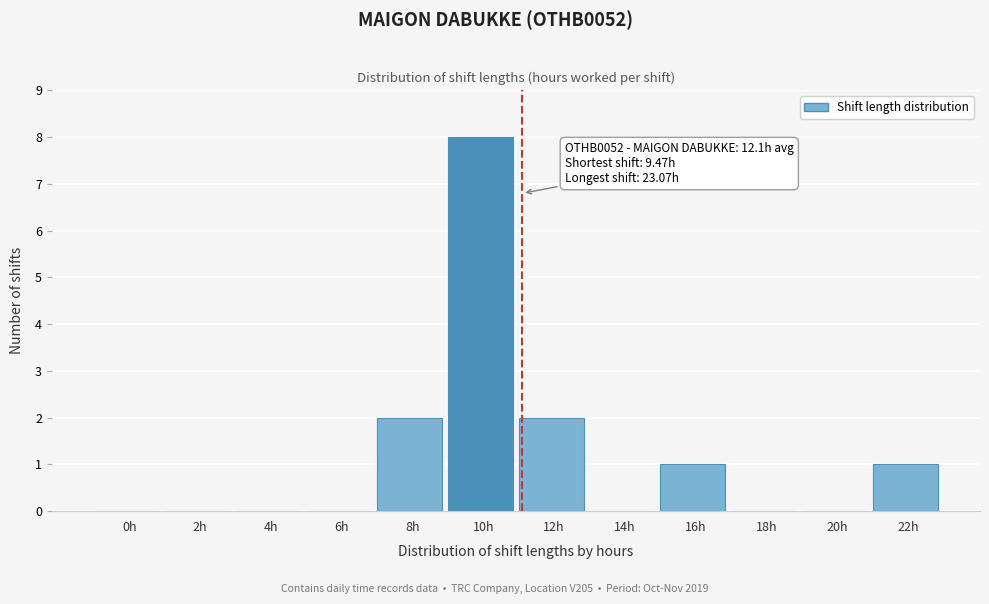

Reading left to right, list all the values displayed in this chart.

0h=0	2h=0	4h=0	6h=0	8h=2	10h=8	12h=2	14h=0	16h=1	18h=0	20h=0	22h=1